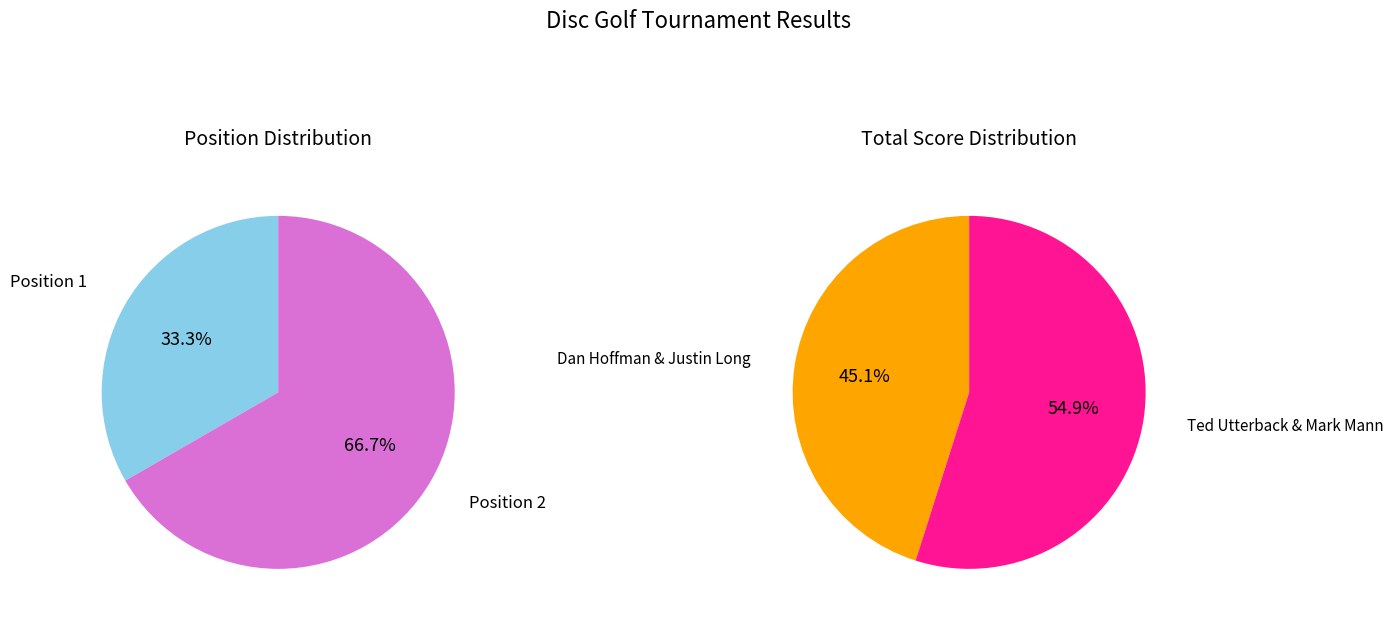

What is the change in value from Dan Hoffman & Justin Long to Ted Utterback & Mark Mann?

+10